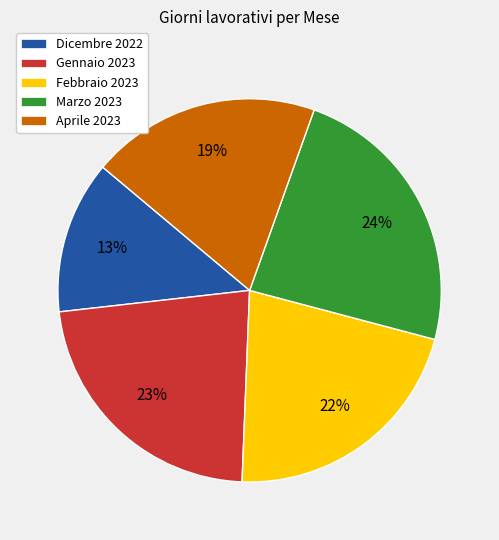

To the nearest percent, what is the difference between the Gennaio 2023 and Dicembre 2022 slice percentages?

10%